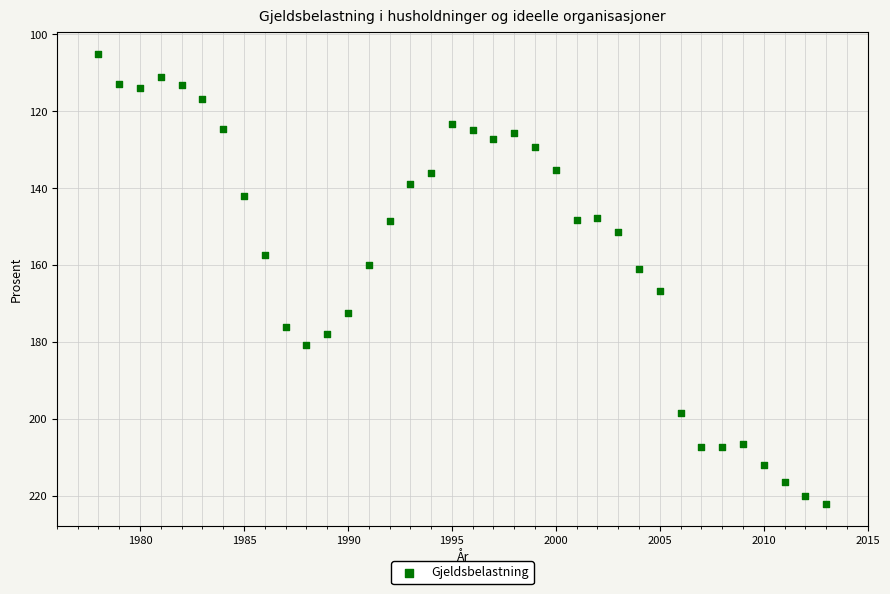

What is the range of X values (max minus min)?

35.0